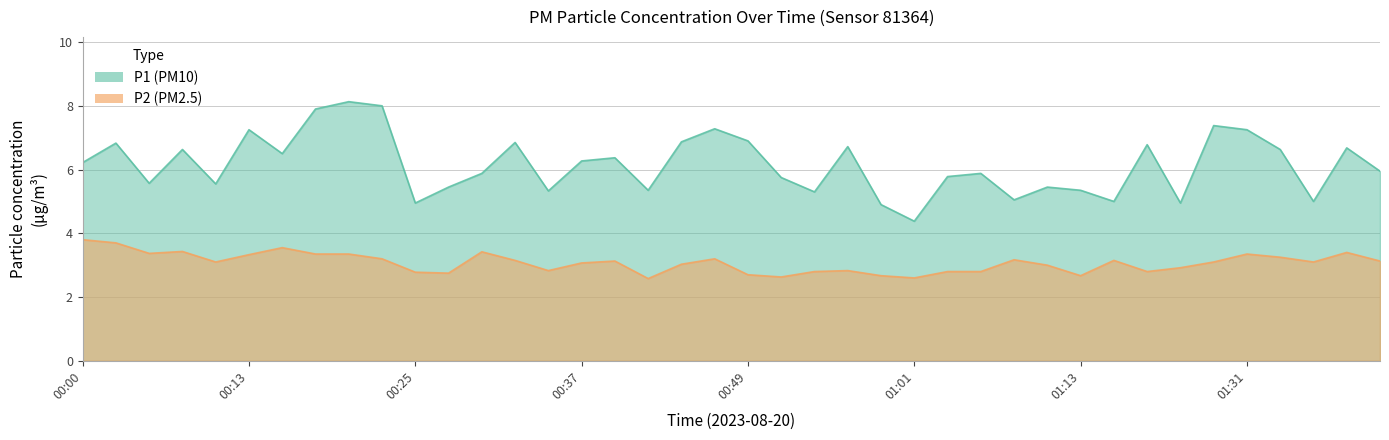

At how many categories does at least one series exceed 8?

1